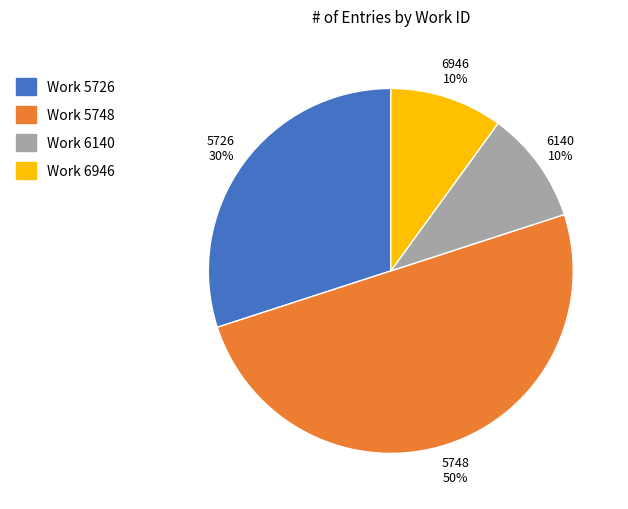

Combined, do Work 6946 and Work 6140 account for over 50%?

No